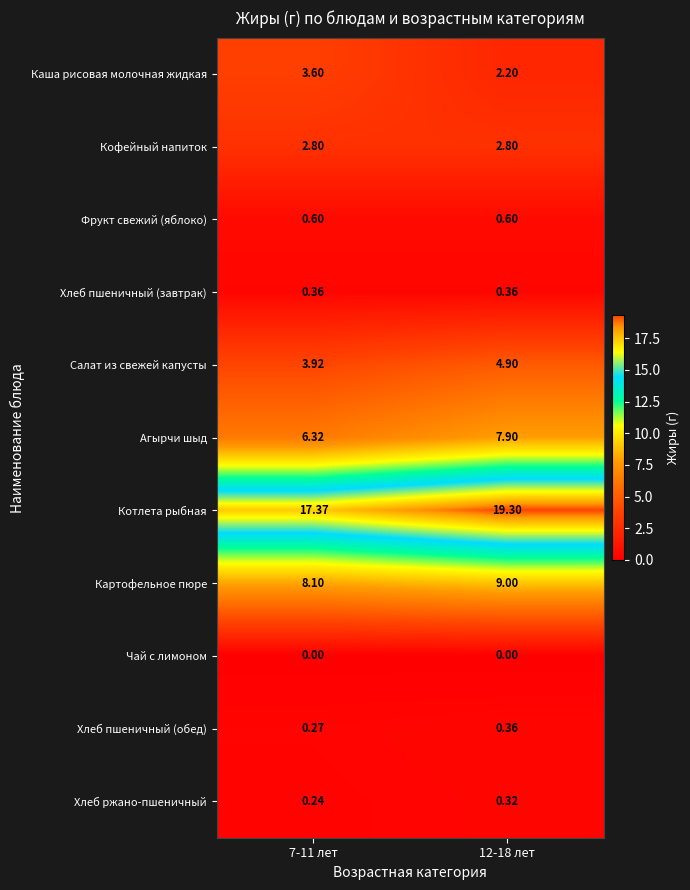

Which series has the largest range (max minus min)?

Котлета рыбная